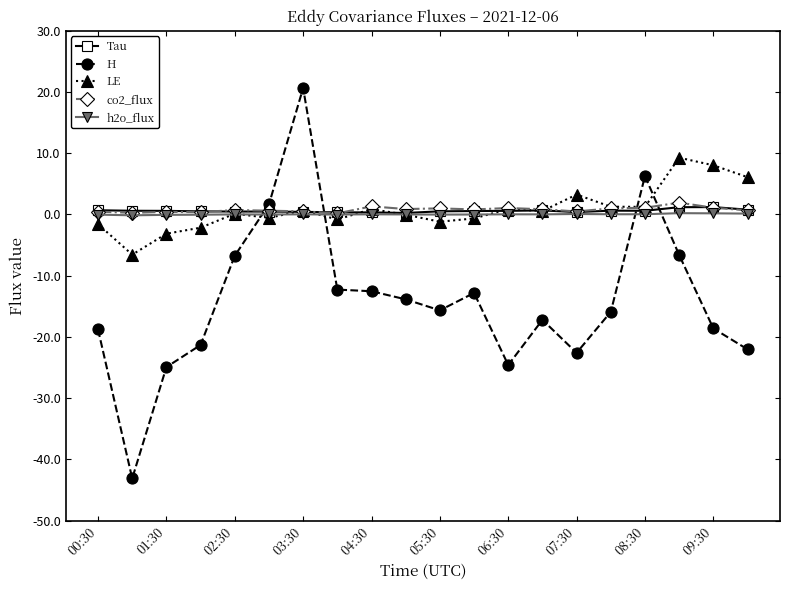

True or false: co2_flux has more than 1 interior local peaks.

True